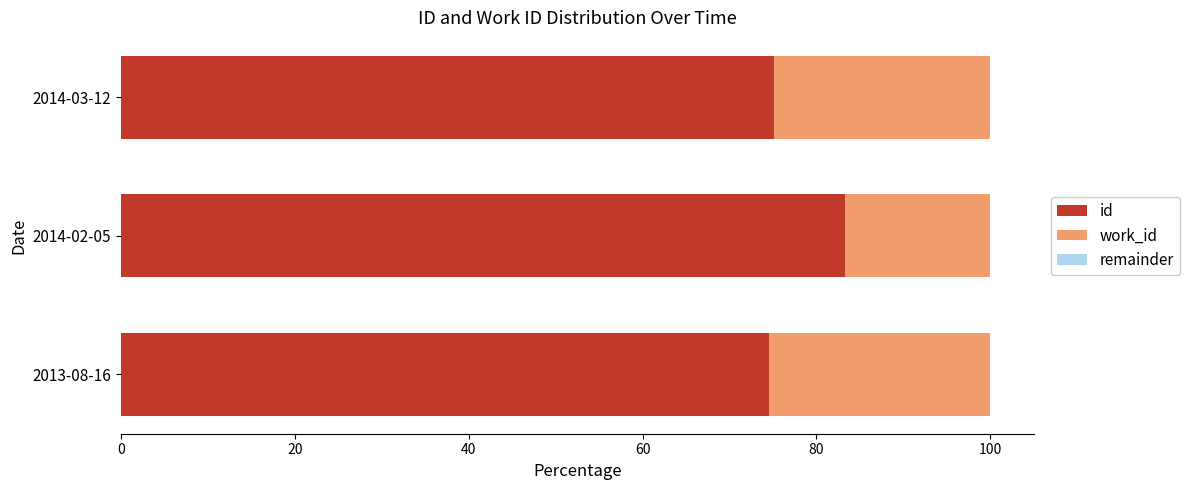

What is the sum of the id values at 2013-08-16 and 2014-03-12?

149.6